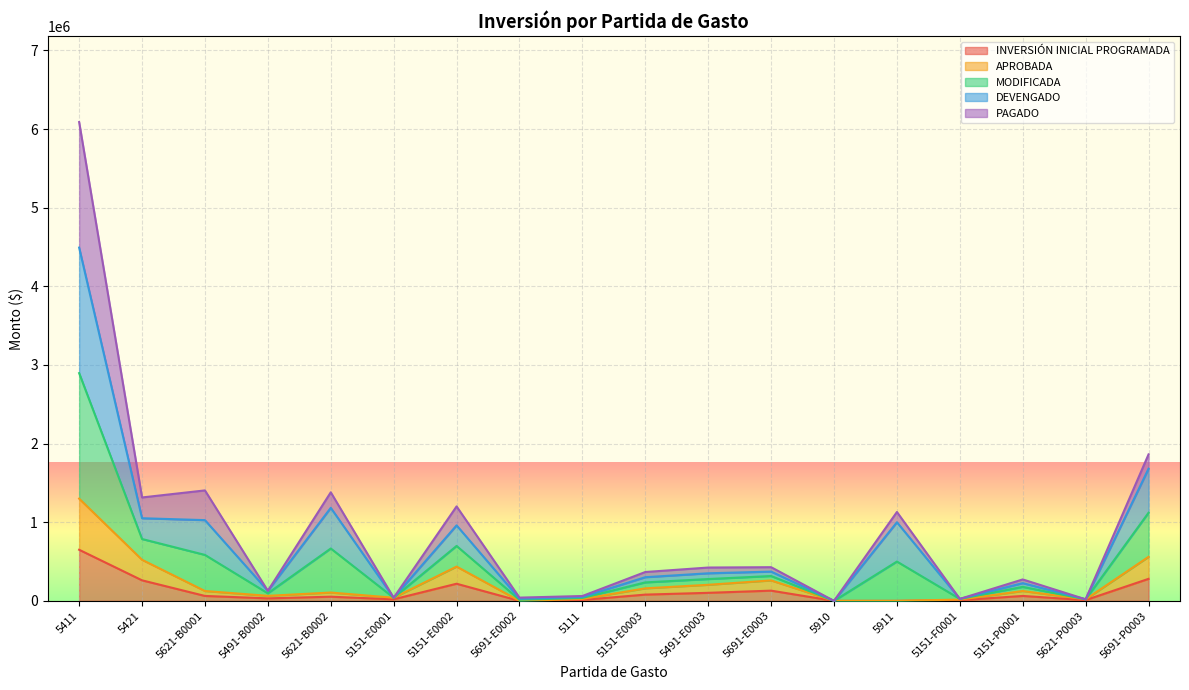

True or false: INVERSIÓN INICIAL PROGRAMADA has a value of 271952.3 at 5691-E0002.

False